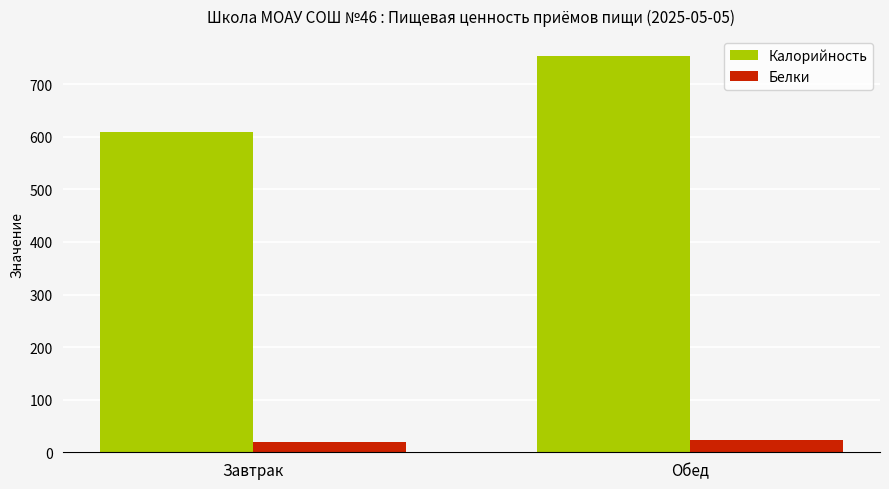

What is the highest value of the Белки series?

23.2